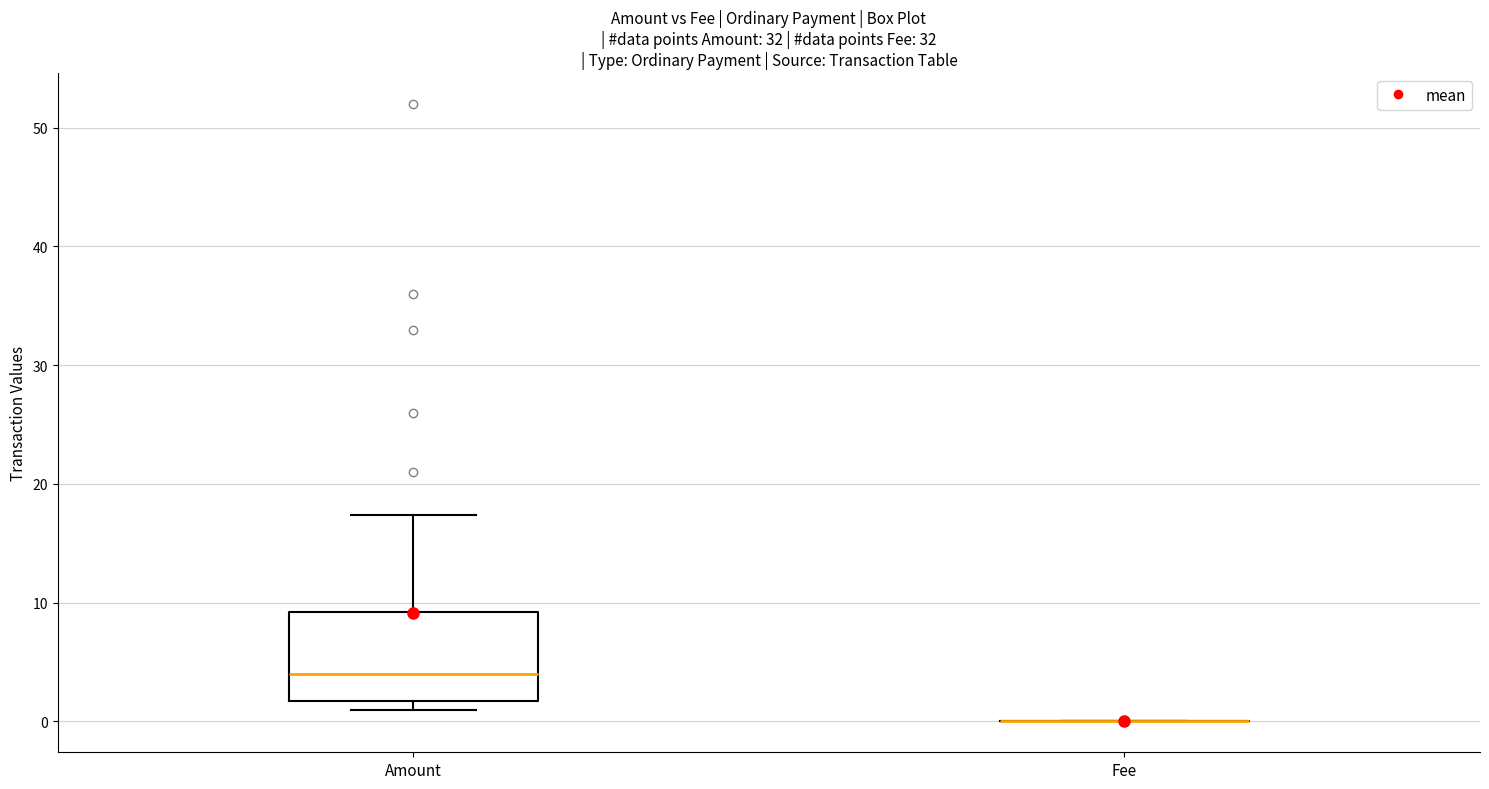

Reading left to right, transcribe this box plot: for each box, give where its median line is, the range the box spans, and where its two whiskers end, as read against the y-axis. The values are not printed on the chart, so give them approximately, as read against the axis.

Amount: median 4, box 2 to 9, whiskers 1 to 17
Fee: box collapsed to a line at 0, whiskers 0 to 0